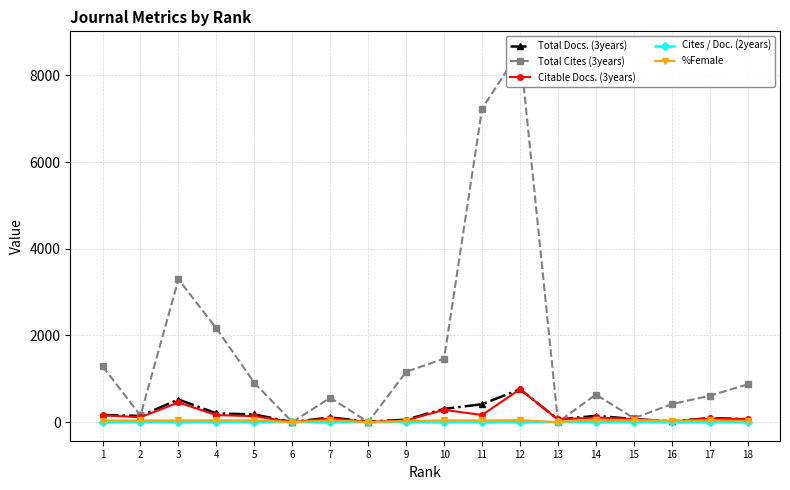

Rank the series by their maximum value, from lowest to highest.

Cites / Doc. (2years), %Female, Total Docs. (3years), Citable Docs. (3years), Total Cites (3years)